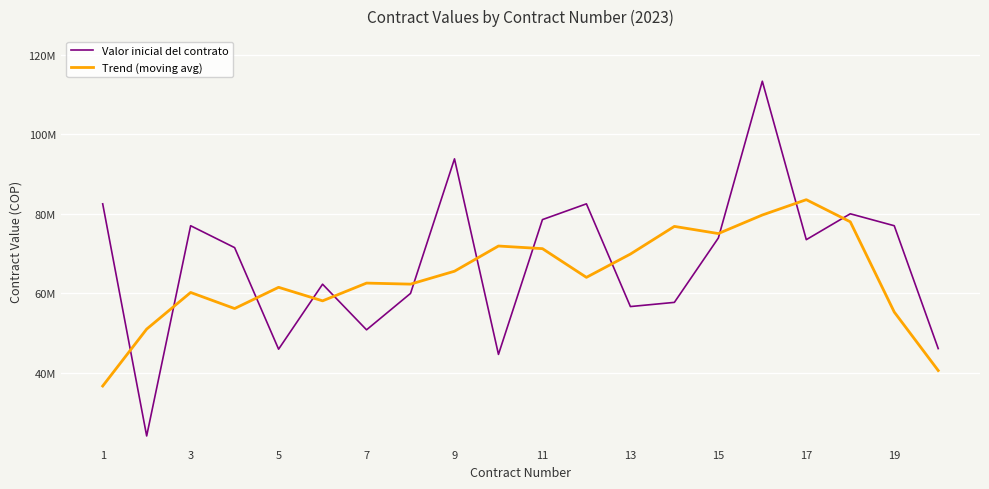

List the series in order of their peak value, lowest first.

Trend (moving avg), Valor inicial del contrato